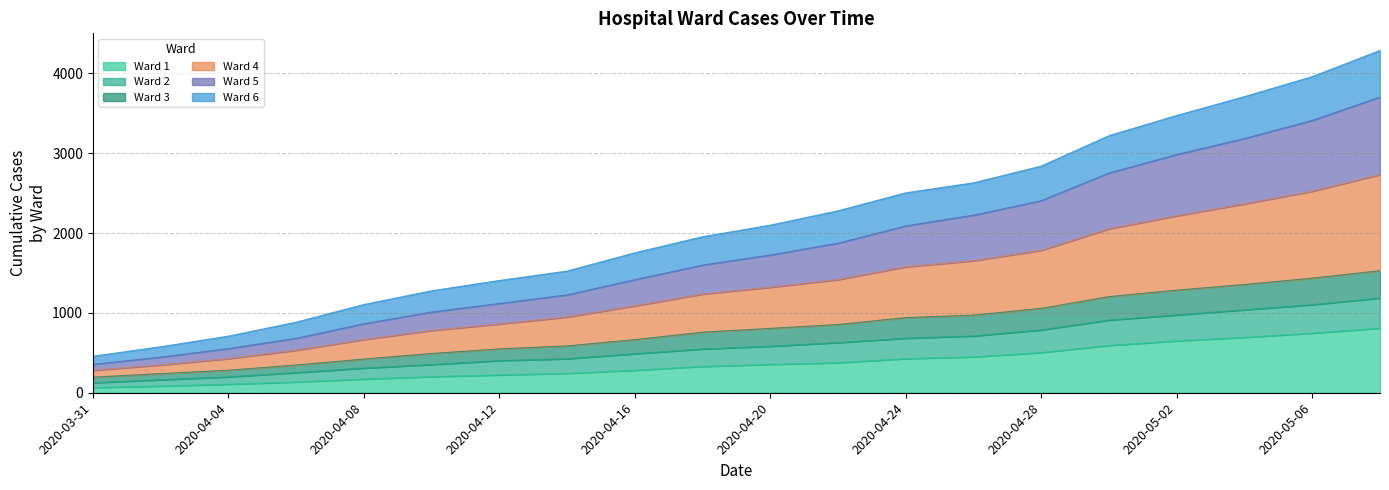

What is the difference between the Ward 6 values at 2020-04-20 and 2020-04-18?

35